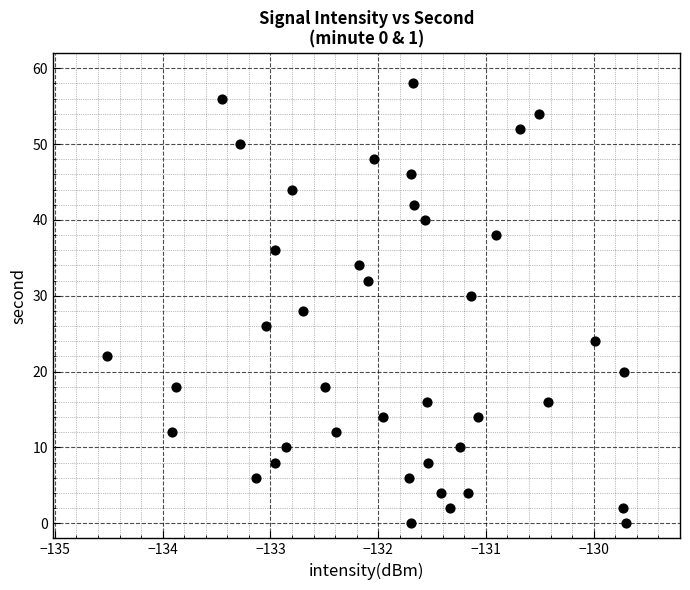

What is the range of Y values (max minus min)?

58